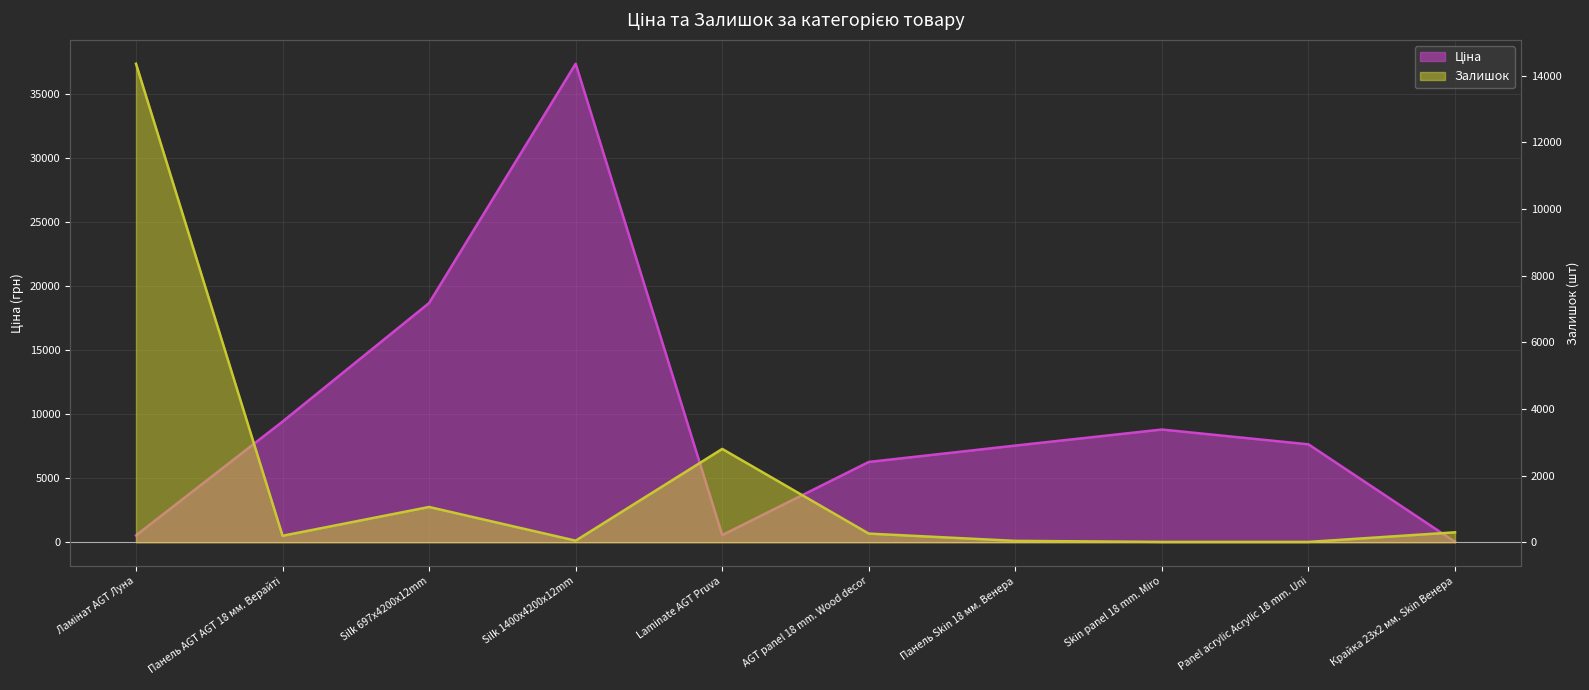

What is the difference between the maximum and minimum values in the Ціна series?

37310.9